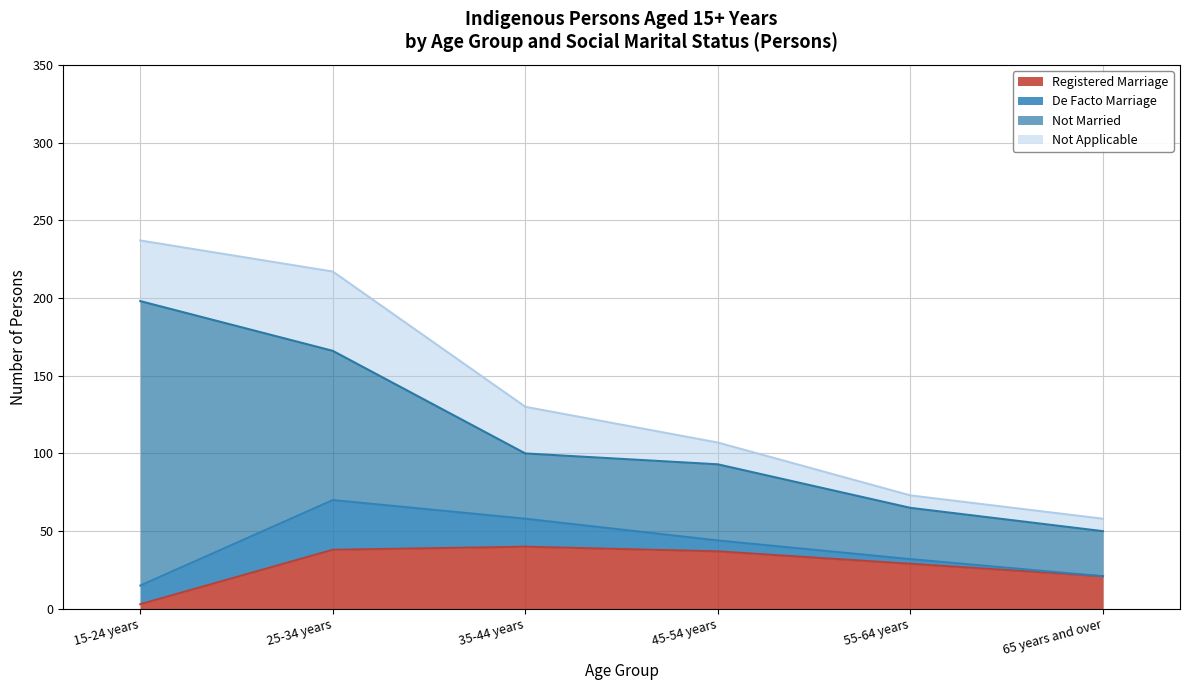

At which label is De Facto Marriage closest to 16?

35-44 years